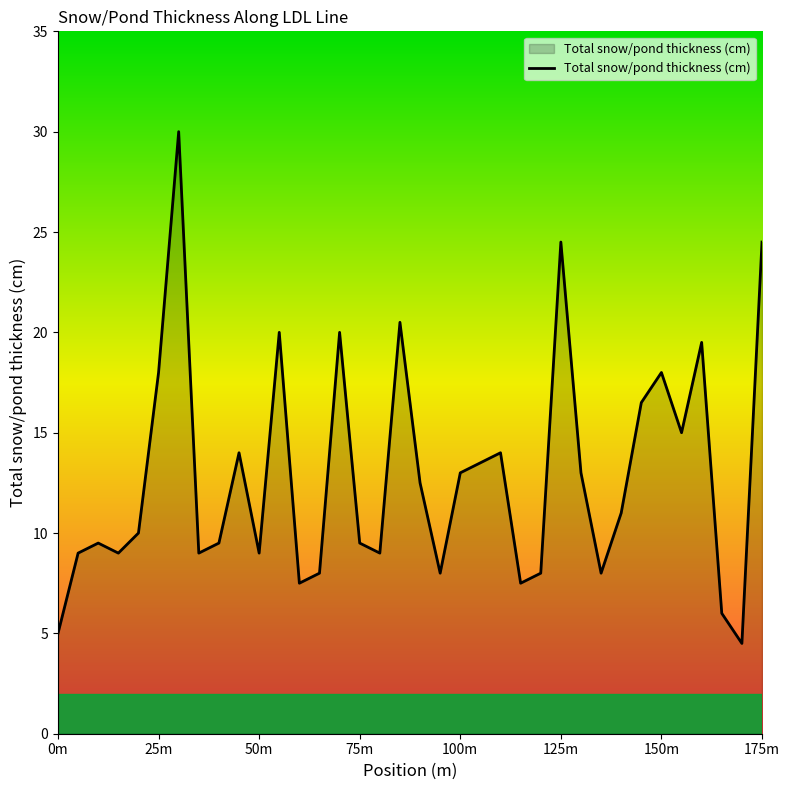

Reading left to right, transcribe all the data shown in this chart.

5.0	9.0	9.5	9.0	10.0	18.0	30.0	9.0	9.5	14.0	9.0	20.0	7.5	8.0	20.0	9.5	9.0	20.5	12.5	8.0	13.0	13.5	14.0	7.5	8.0	24.5	13.0	8.0	11.0	16.5	18.0	15.0	19.5	6.0	4.5	24.5